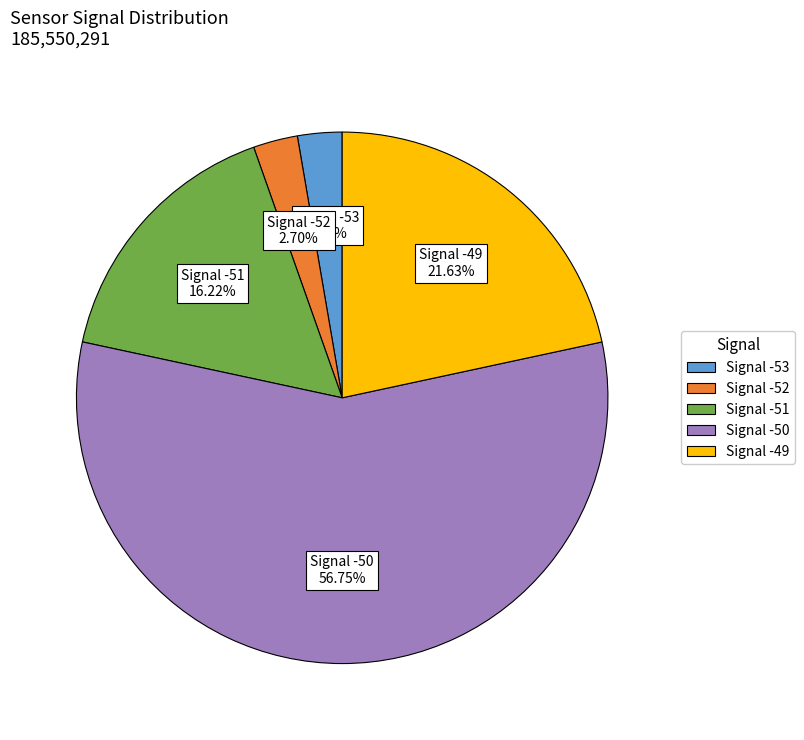

Is there a majority slice in this chart?

Yes